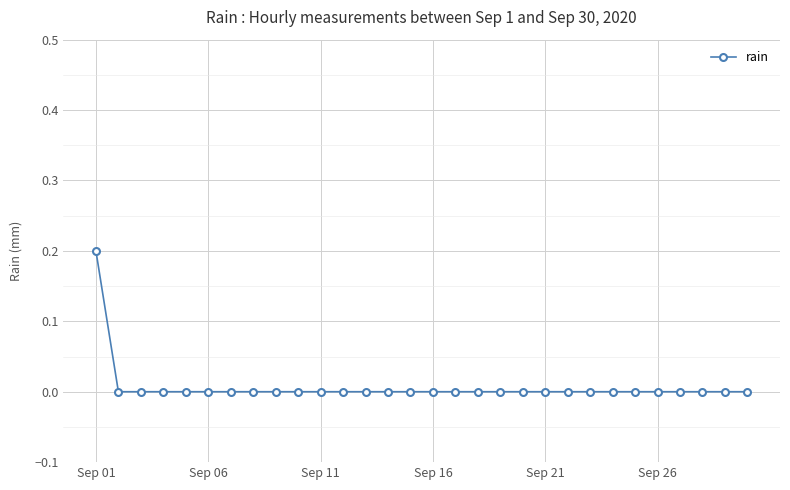

Reading left to right, extract all data points from this chart.

0.2	0.0	0.0	0.0	0.0	0.0	0.0	0.0	0.0	0.0	0.0	0.0	0.0	0.0	0.0	0.0	0.0	0.0	0.0	0.0	0.0	0.0	0.0	0.0	0.0	0.0	0.0	0.0	0.0	0.0